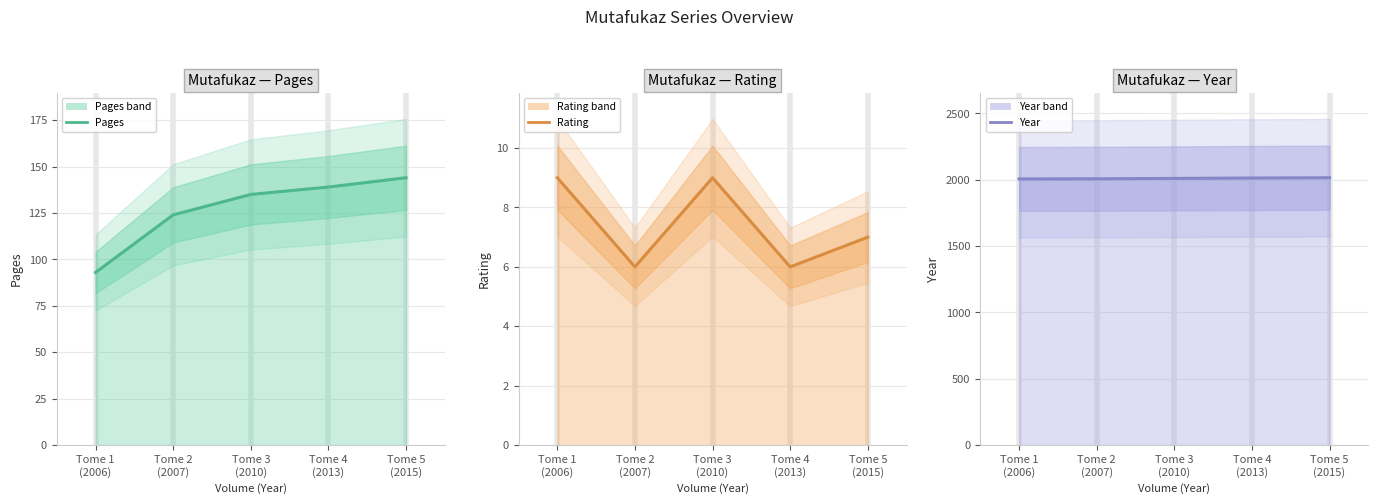

How many lines are shown in the chart?

3